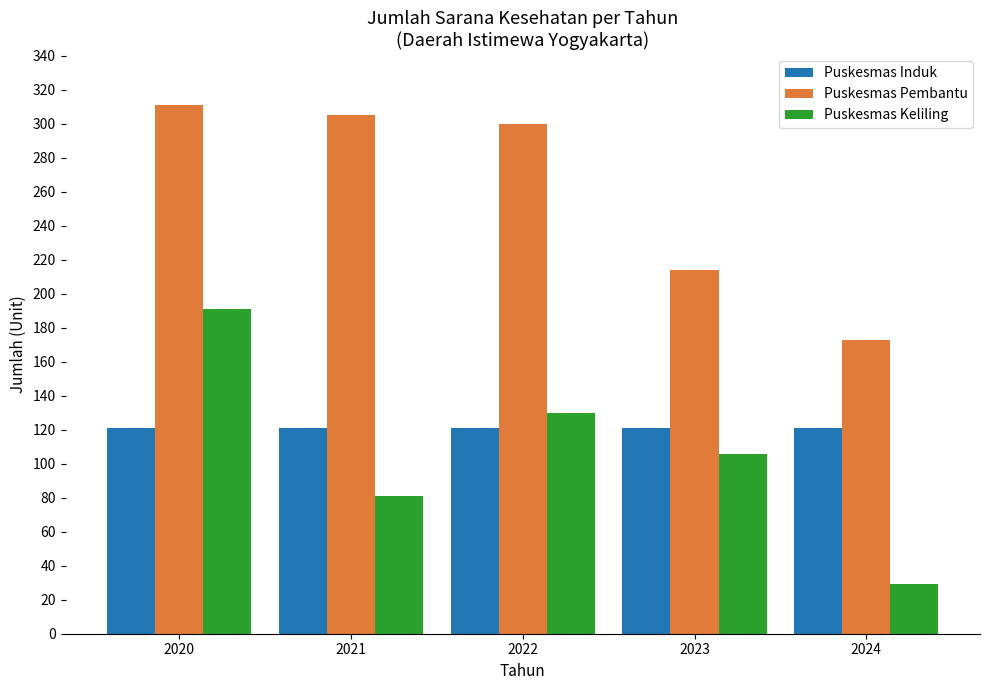

At which category is the sum across all series the highest?

2020